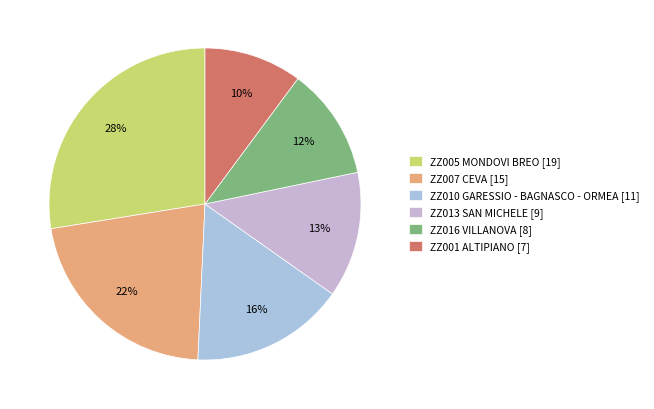

To the nearest percent, what percentage of the pie is ZZ005 MONDOVI BREO?

28%